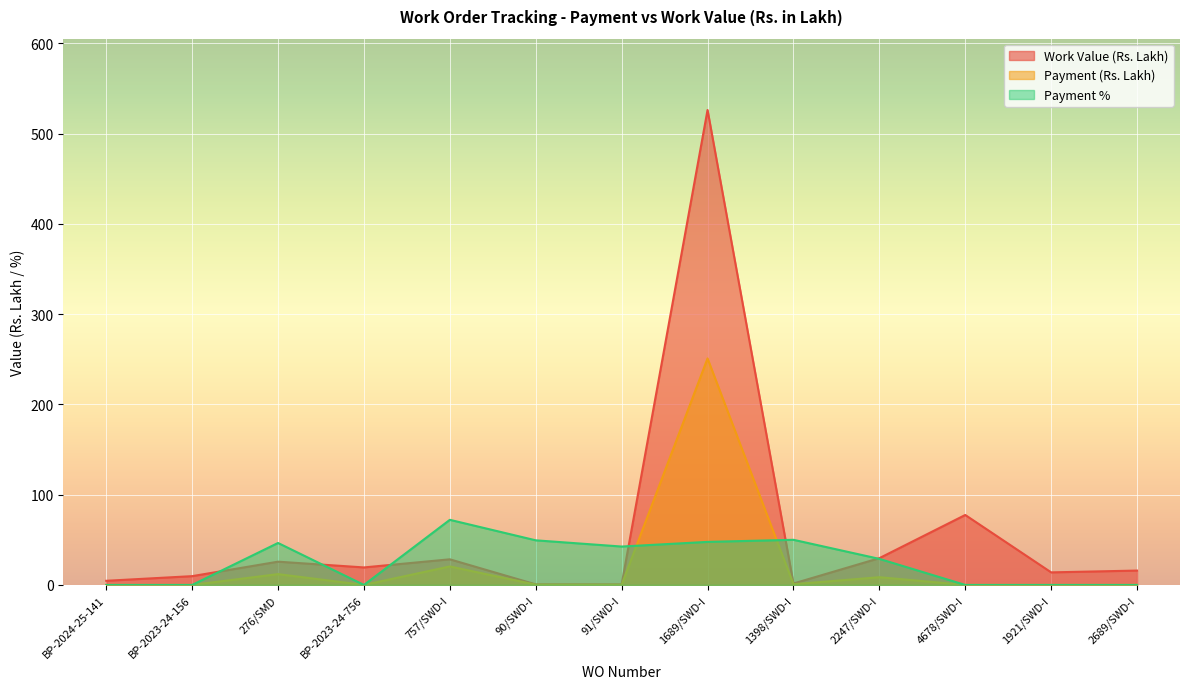

At which label is Payment % closest to 36?

91/SWD-I